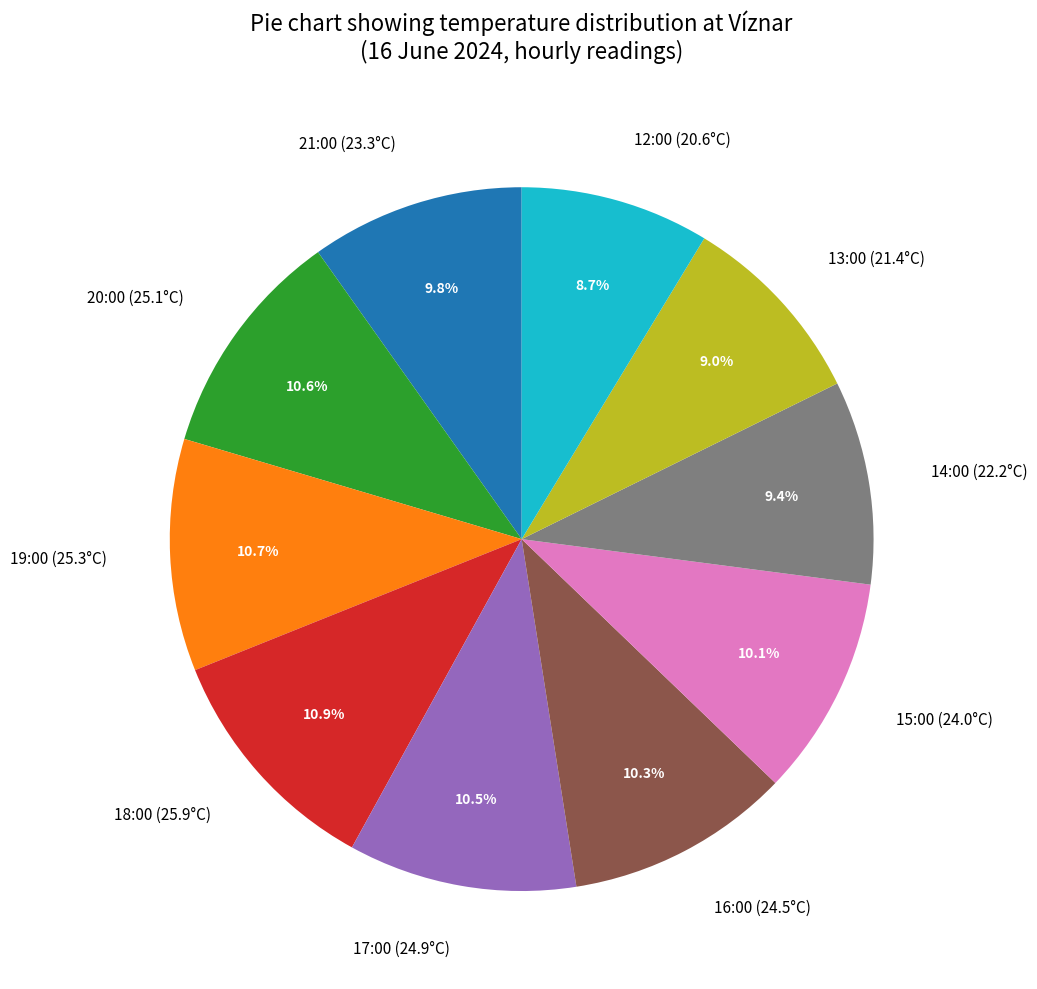

How much of the chart is everything except 12:00 (20.6°C)?

91.3%